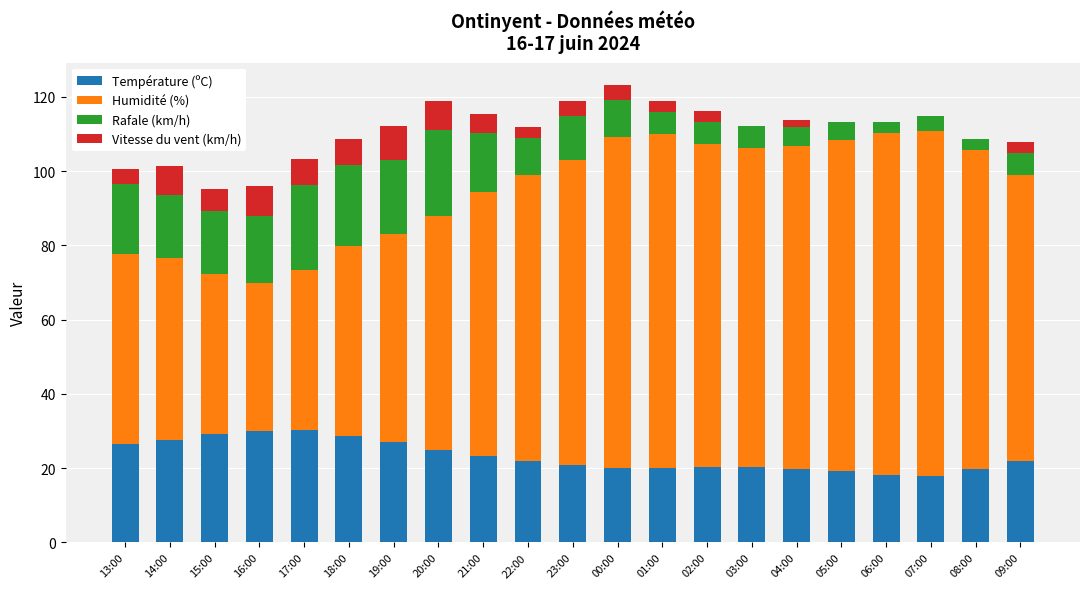

How many categories are shown in the chart?

21